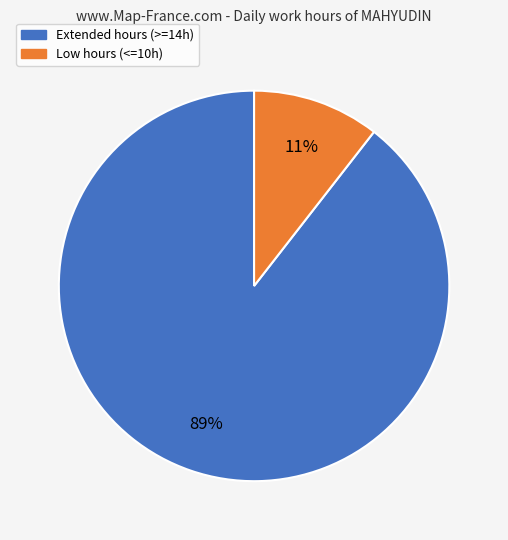

What percentage is the Low hours (<=10h) slice, to the nearest percent?

11%